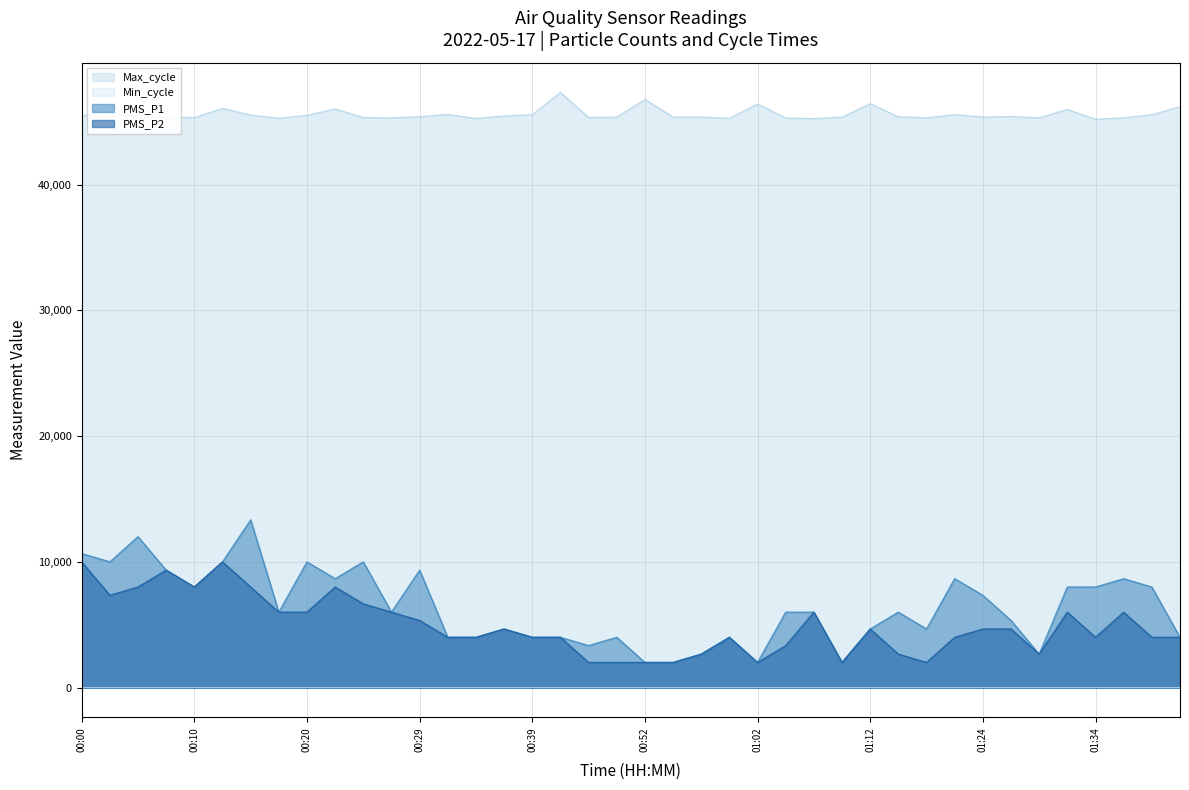

The PMS_P2 series shows 3340 at 01:04. True or false?

True